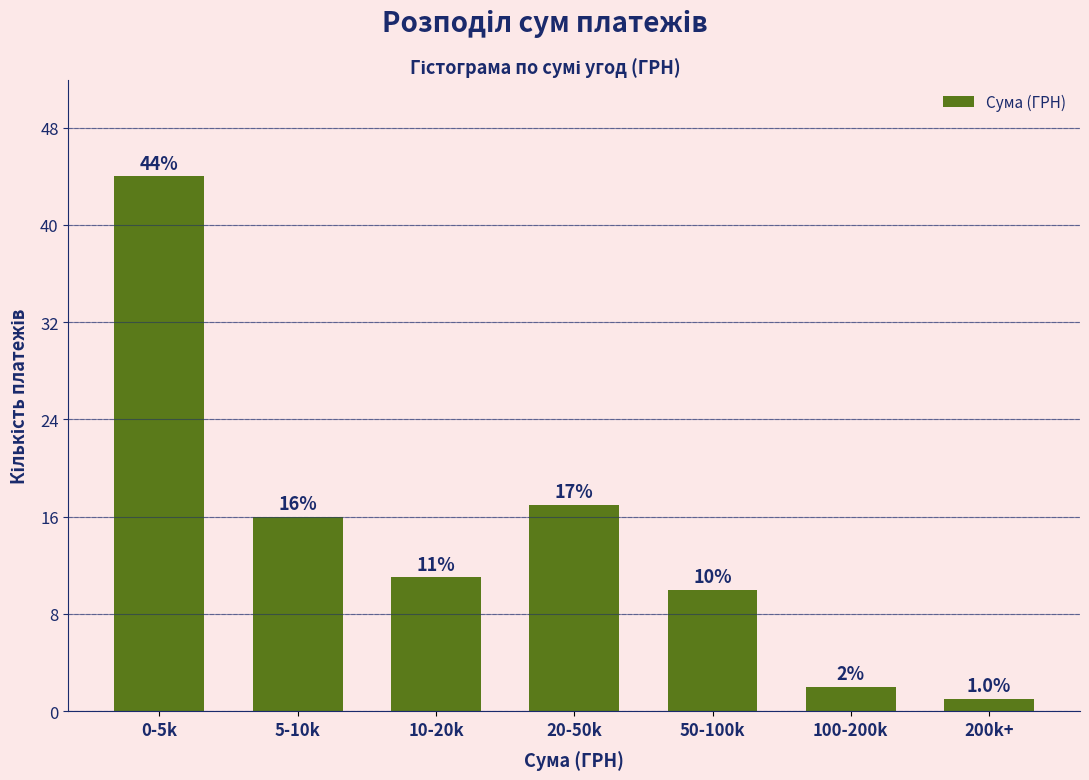

Reading left to right, list all the values displayed in this chart.

44	16	11	17	10	2	1